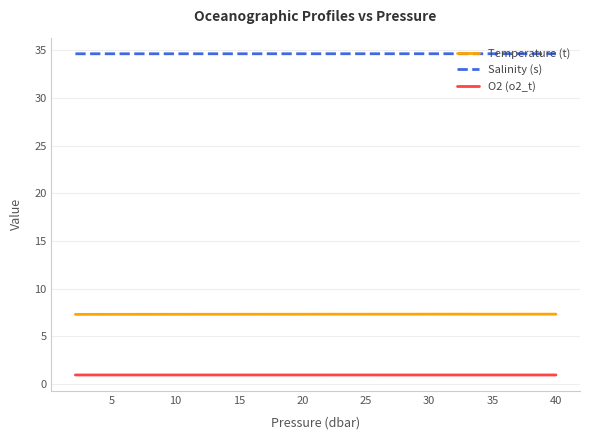

What is the maximum value shown in the chart?

34.6